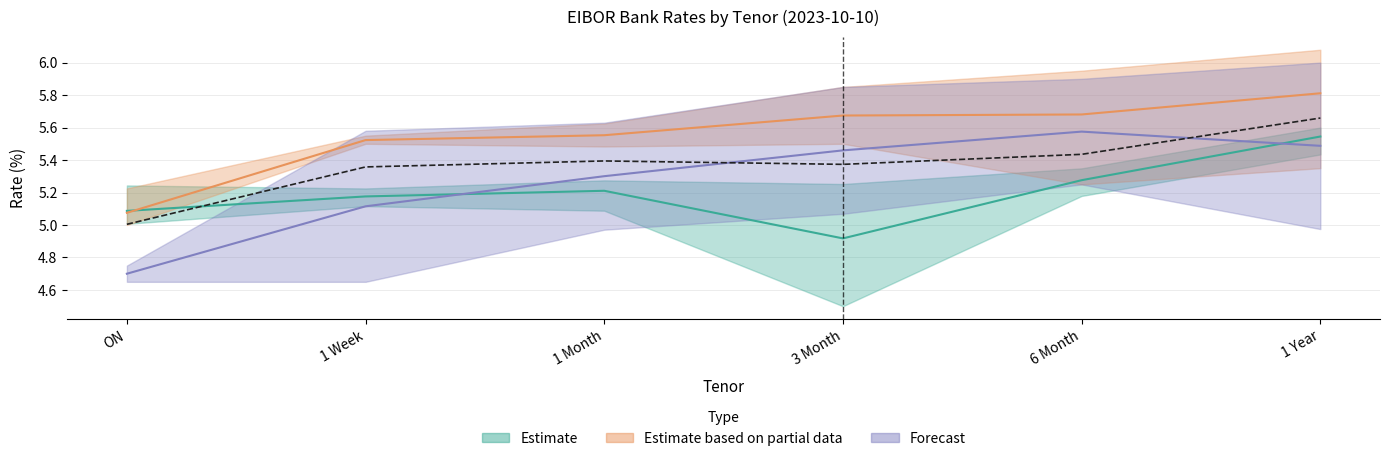

Which has a higher value, 1 Week or 1 Year?

1 Year